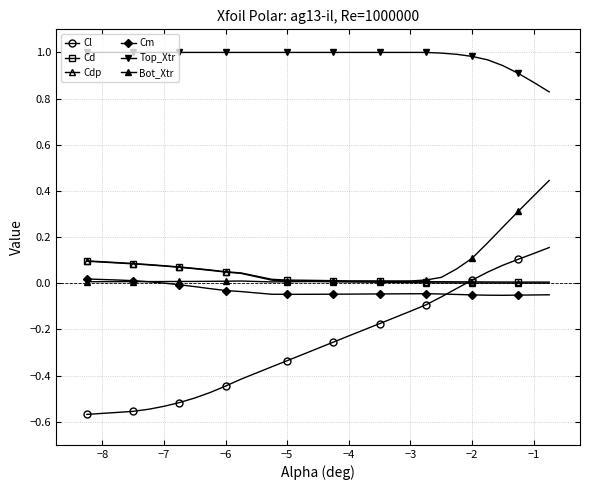

How many lines are shown in the chart?

6